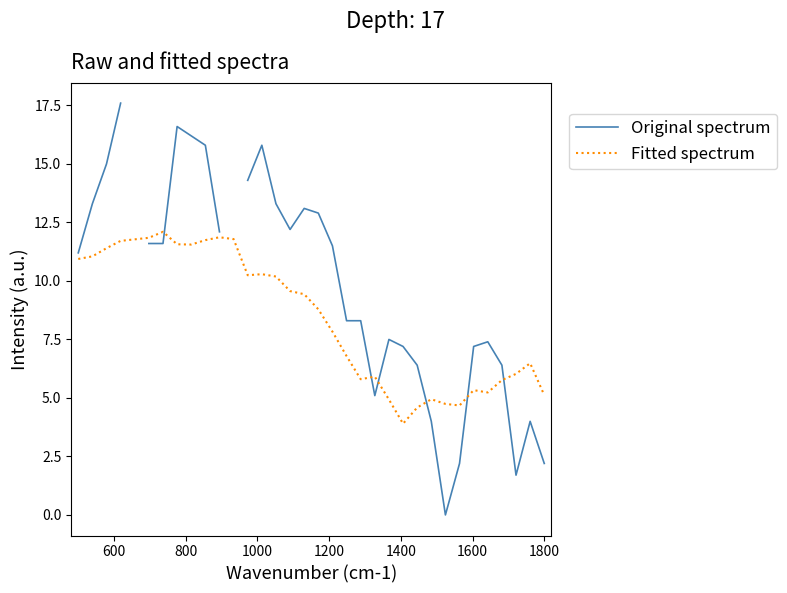

Rank the series by their average value, from highest to lowest.

Original spectrum, Fitted spectrum